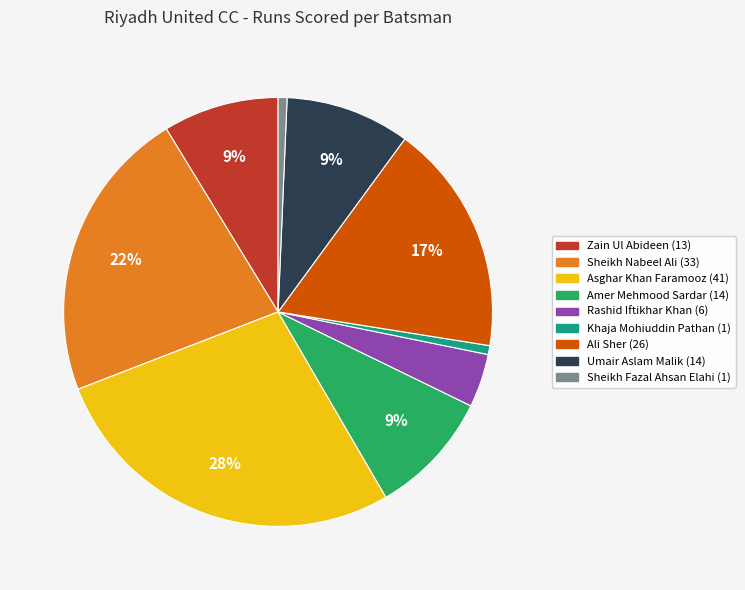

Is there any slice that represents more than half of the pie?

No